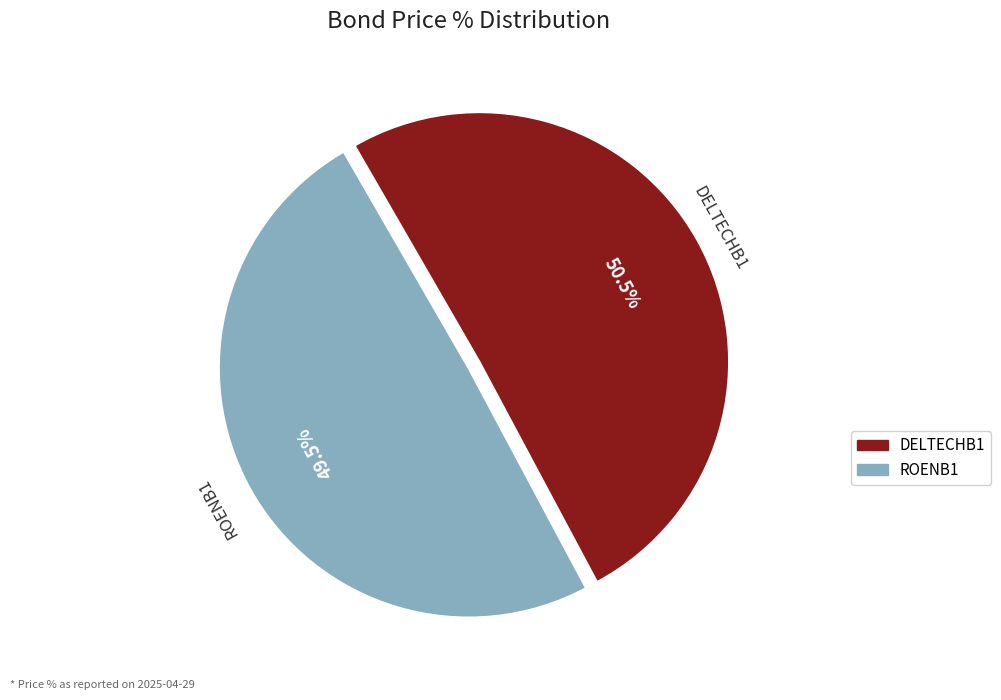

To the nearest percent, what is the difference between the DELTECHB1 and ROENB1 slice percentages?

1%